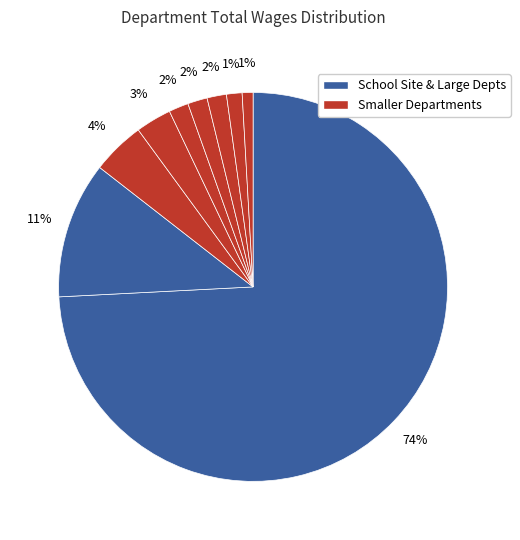

Count the number of slices in the pie.

9